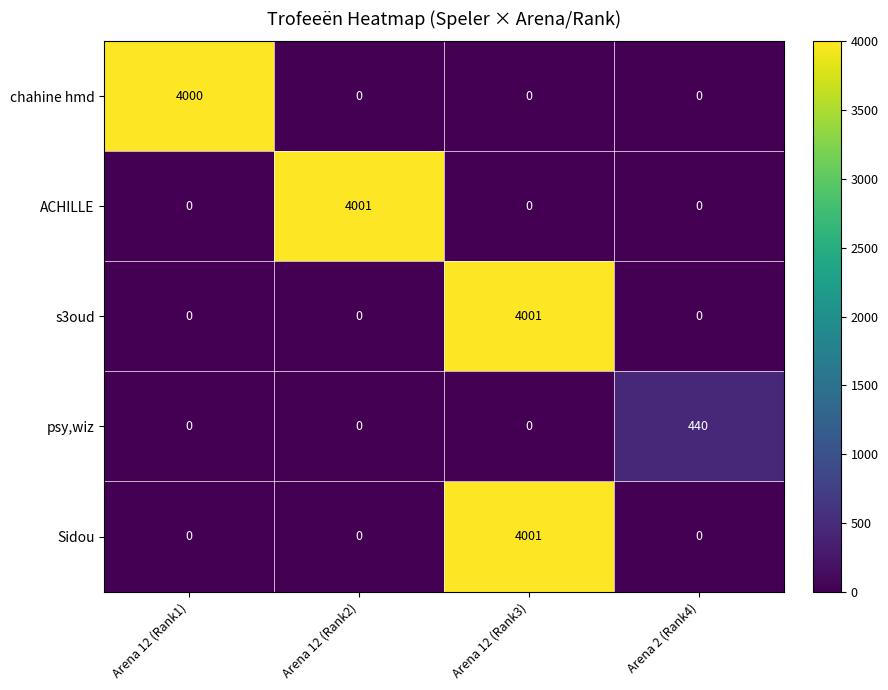

How many data points does each series have?

4